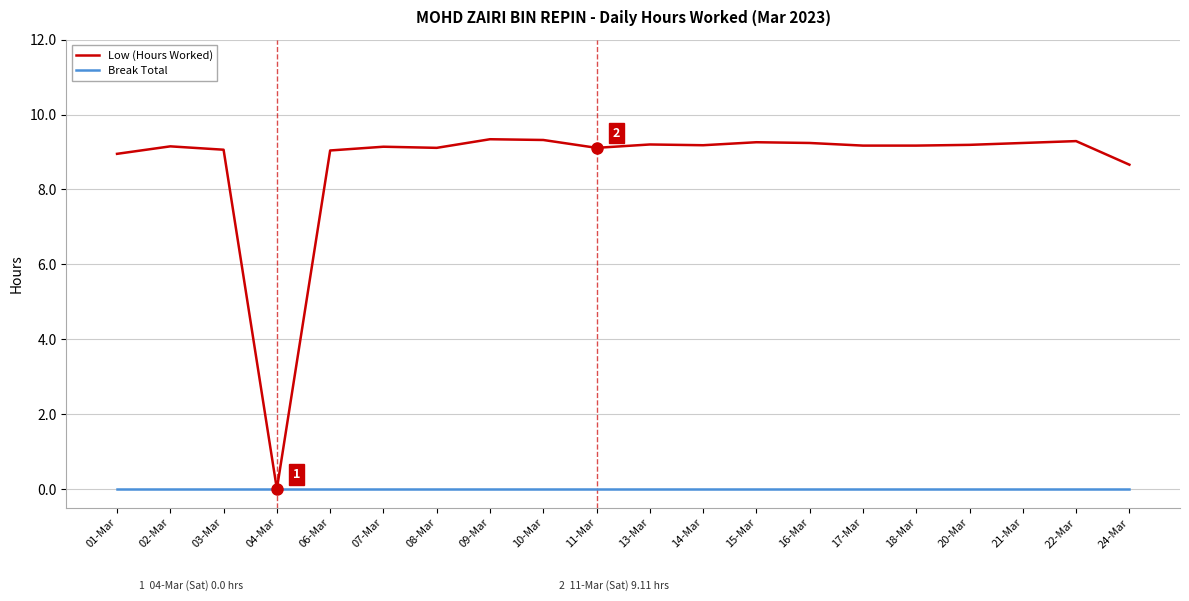

Which series has the widest spread of values?

Low (Hours Worked)